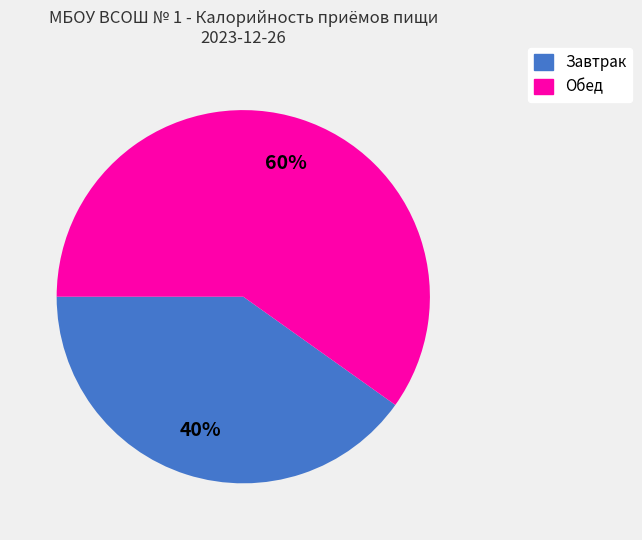

Count the number of slices in the pie.

2